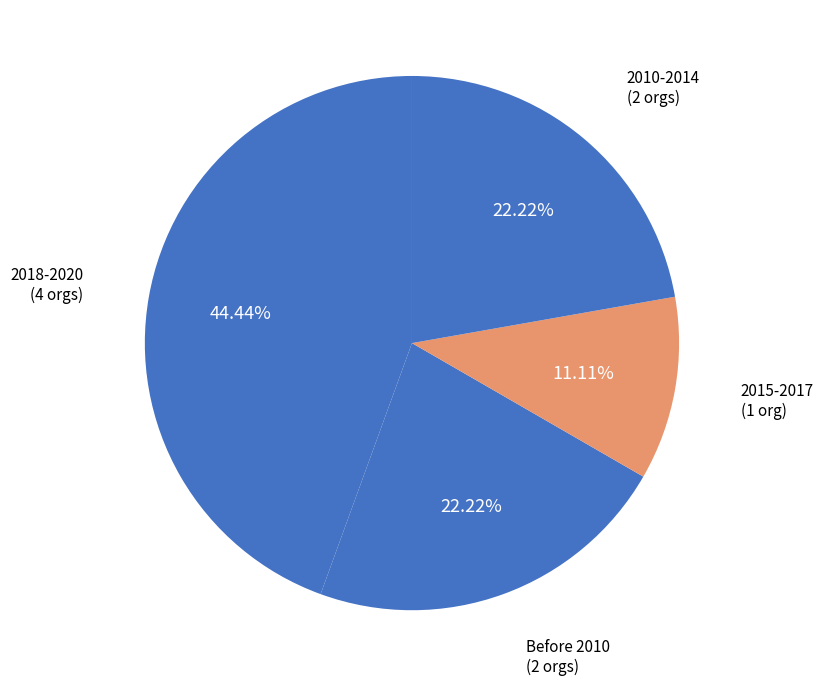

Do 2010-2014 and 2018-2020 together represent more than half of the pie?

No